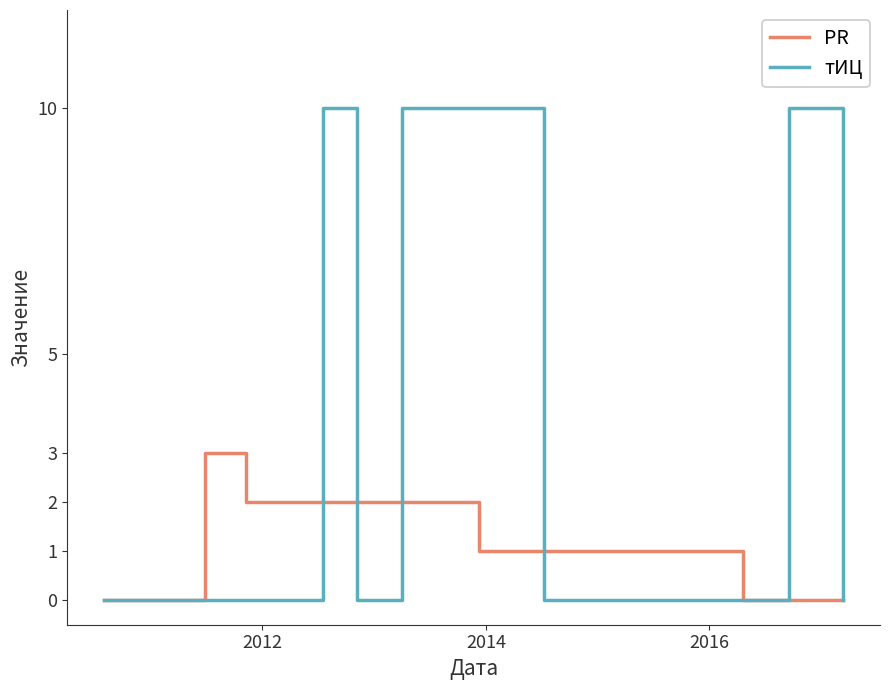

What is the maximum value shown in the chart?

10